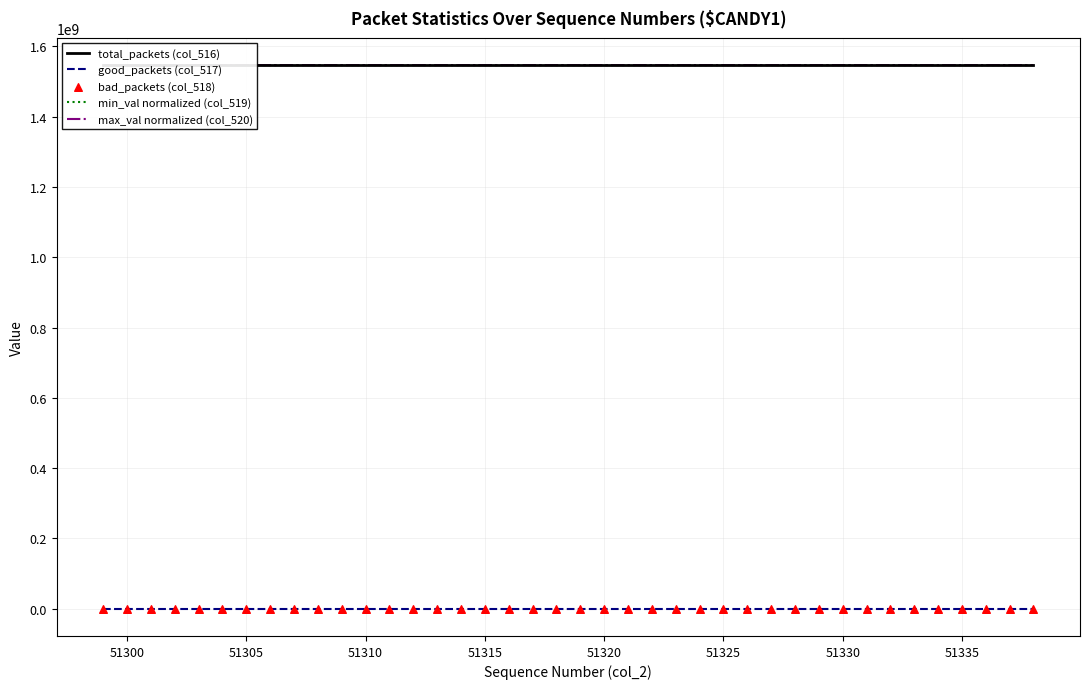

Which series reaches the minimum Y coordinate?

bad_packets (col_518)